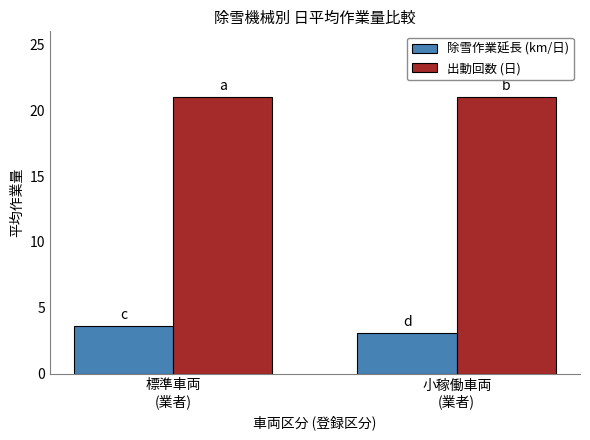

What is the minimum value shown in the chart?

3.1